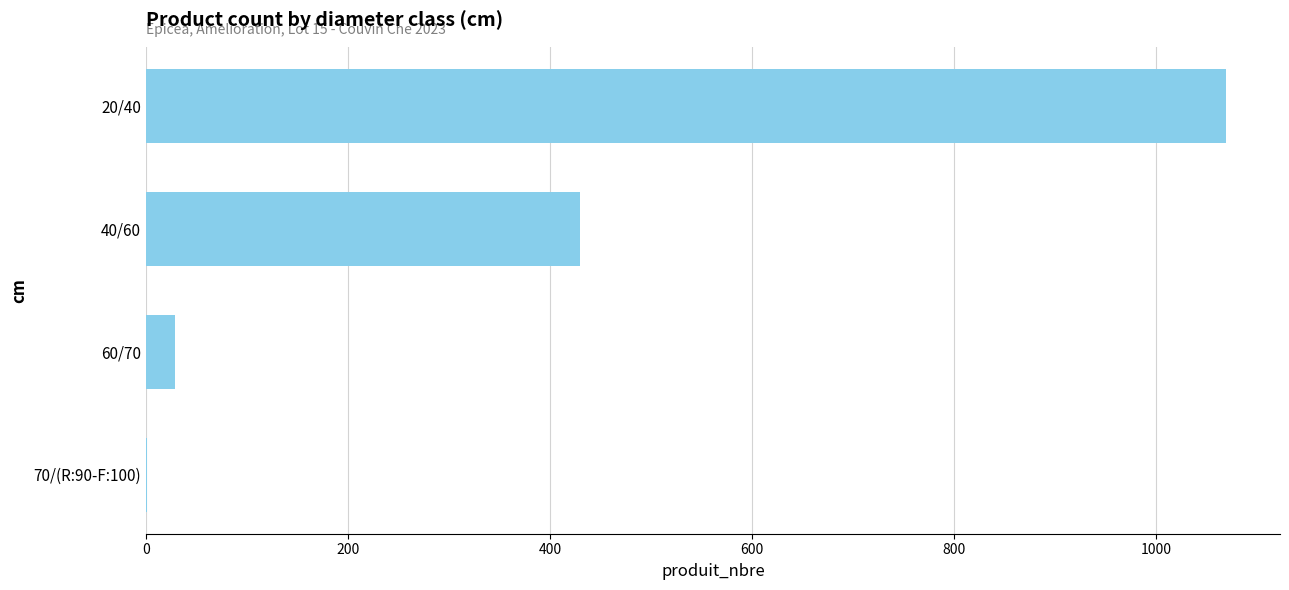

True or false: the data shows 1069 at 20/40.

True